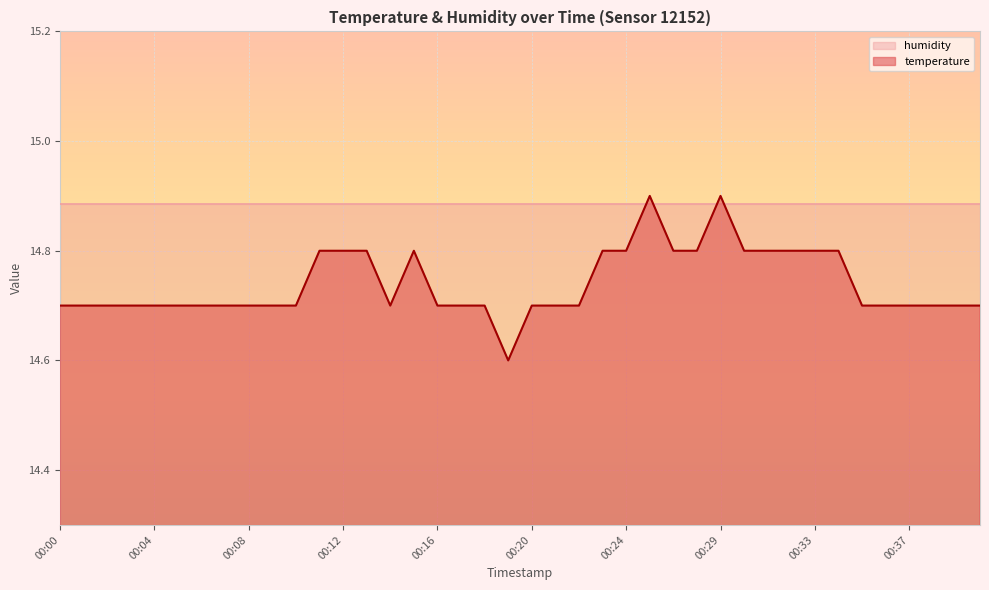

Count the number of data series in this chart.

2